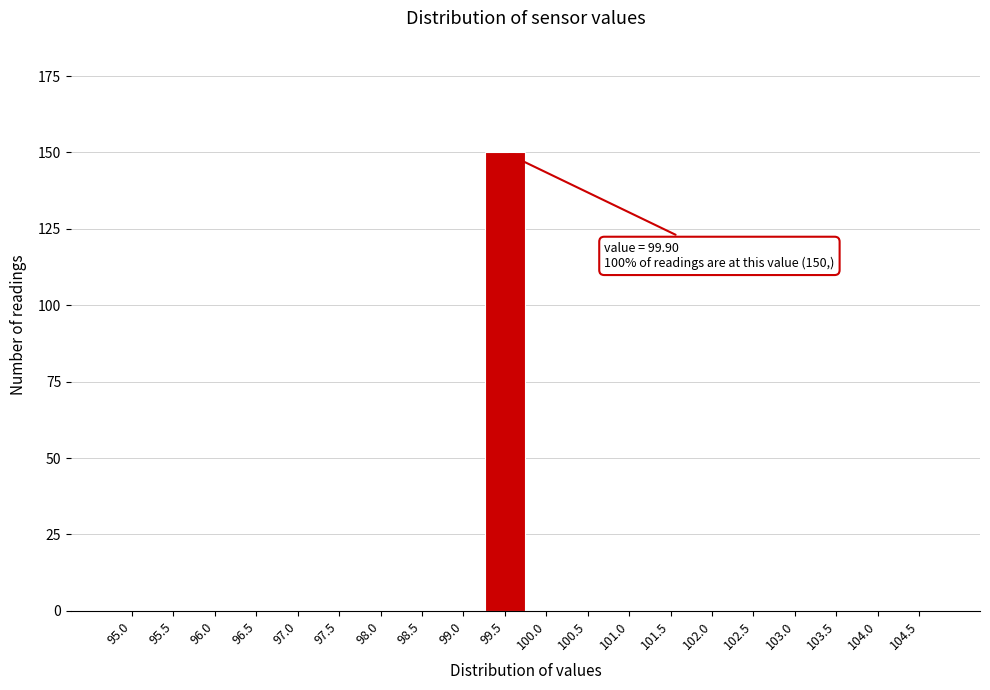

Reading left to right, what are all the values shown in this chart?

95.0=0	95.5=0	96.0=0	96.5=0	97.0=0	97.5=0	98.0=0	98.5=0	99.0=0	99.5=150	100.0=0	100.5=0	101.0=0	101.5=0	102.0=0	102.5=0	103.0=0	103.5=0	104.0=0	104.5=0